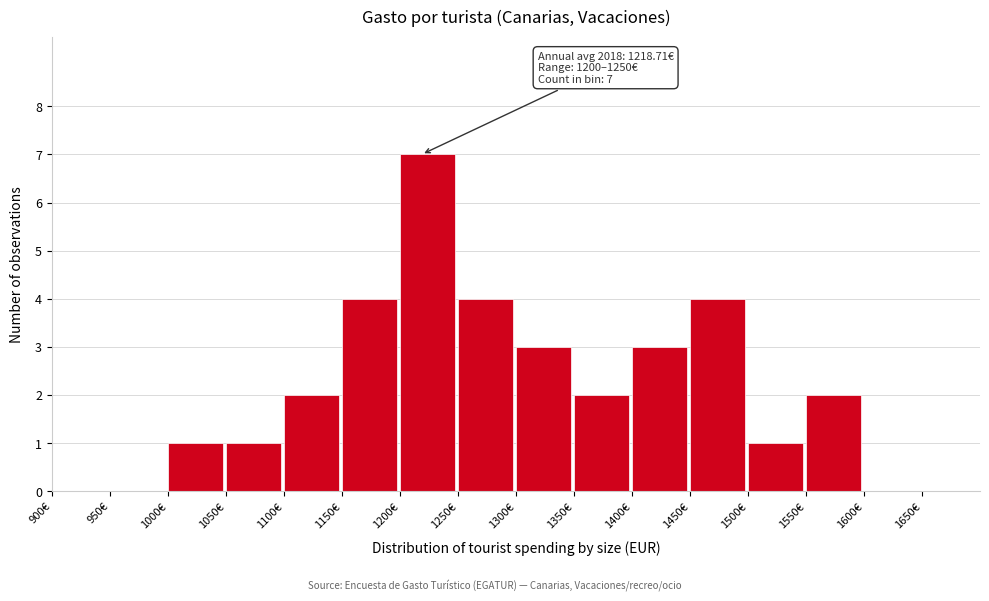

Which range on the x-axis has the tallest bar?

1200 to 1250